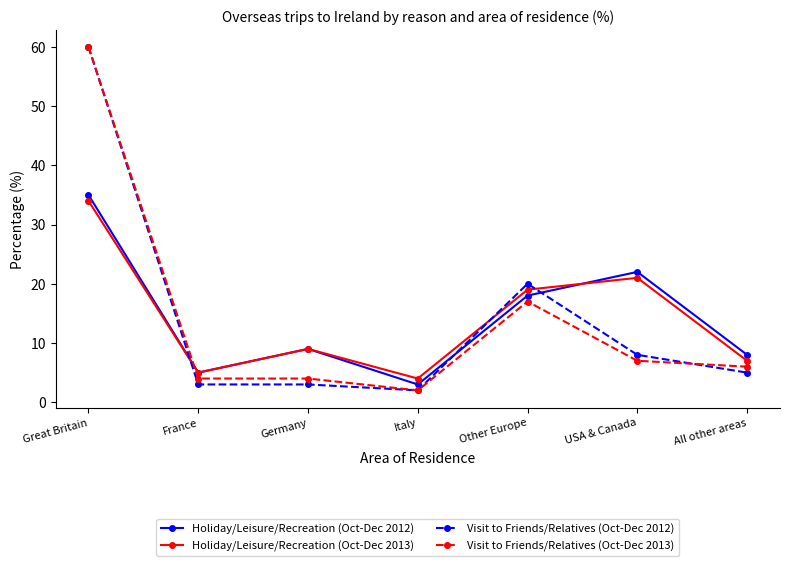

What is the total value across all series at Great Britain?

189